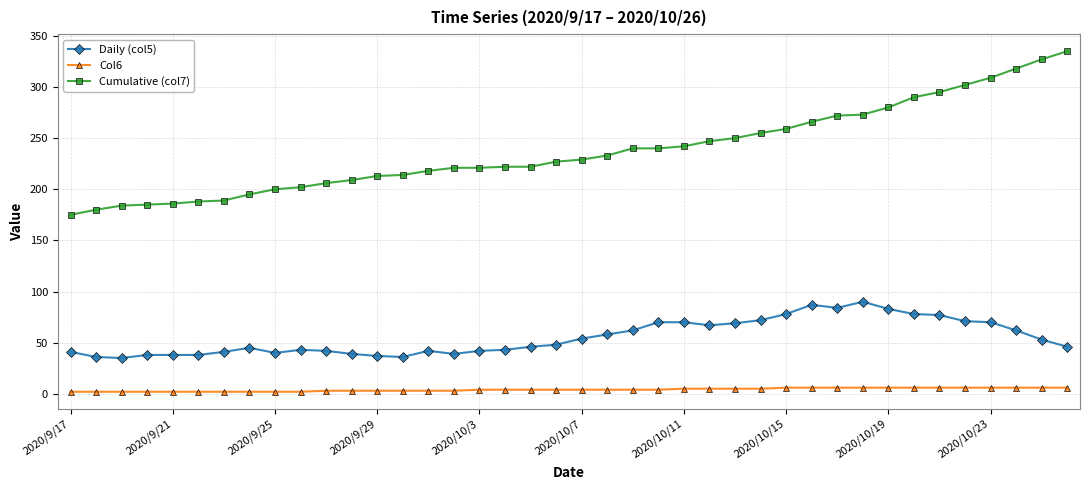

Which series has the largest total across all categories?

Cumulative (col7)